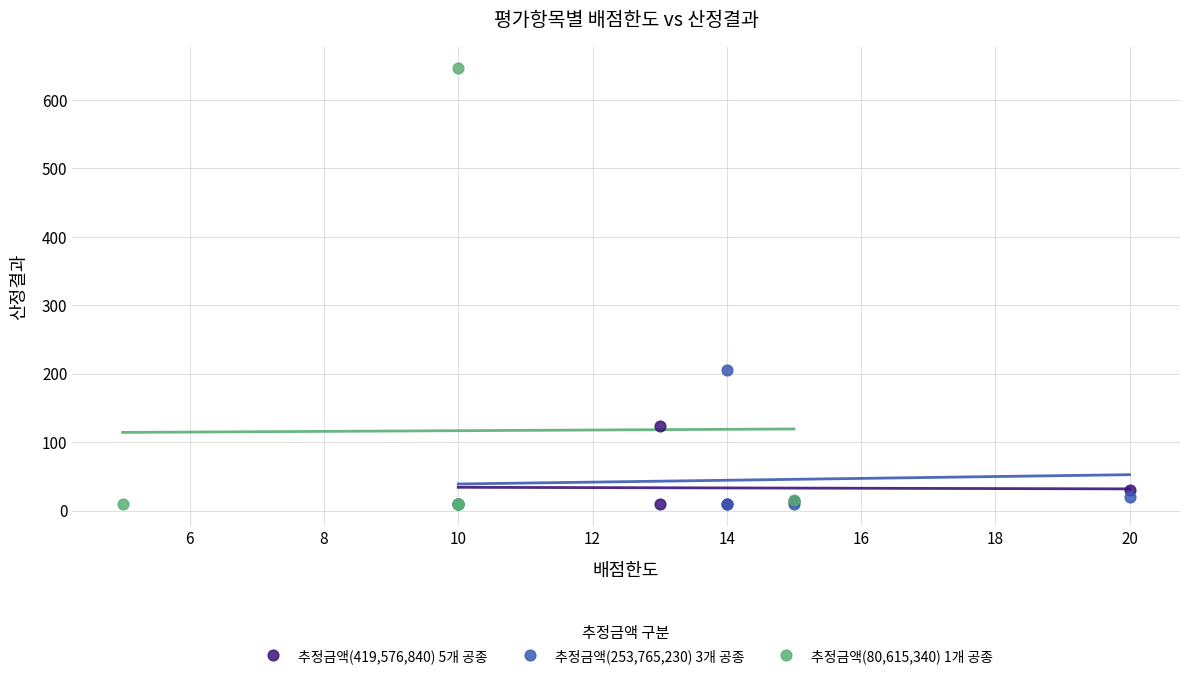

Which series has the widest spread of Y values?

추정금액(80,615,340) 1개 공종